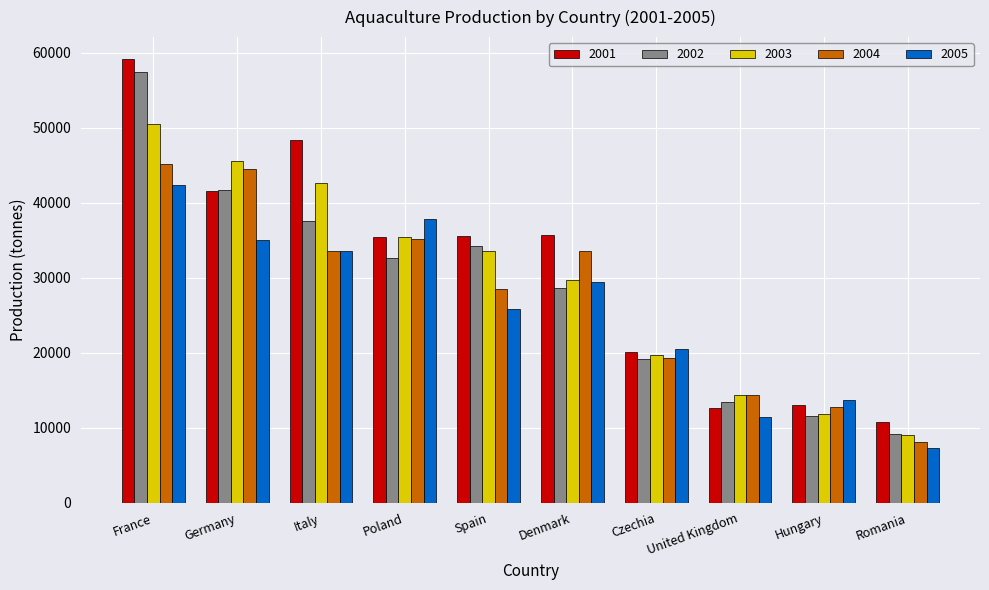

What is the label of the 10th bar from the right?

France